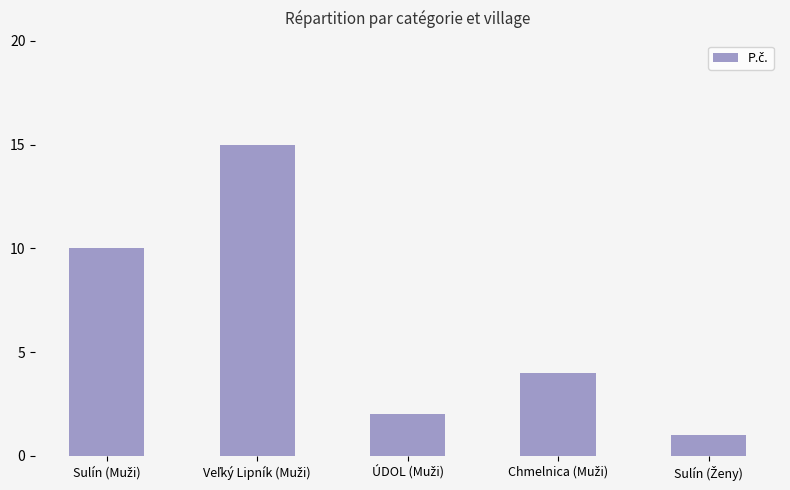

What is the difference between the second highest and second lowest values?

8